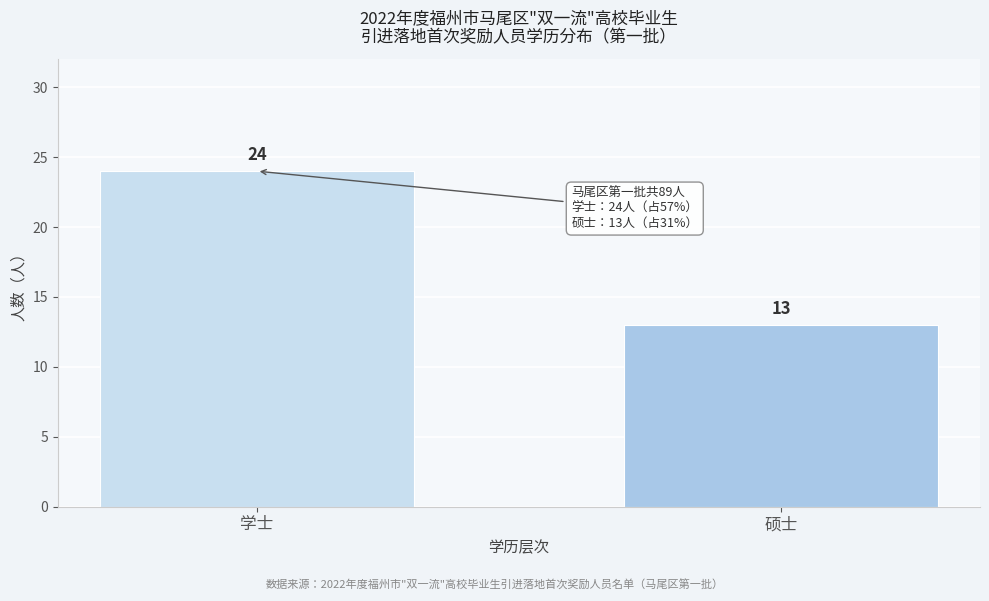

Reading right to left, list all the values displayed in this chart.

硕士=13	学士=24